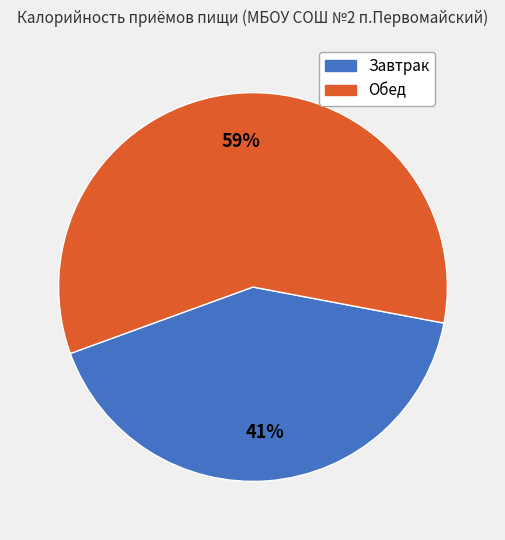

Does Обед account for over 50% of the chart?

Yes